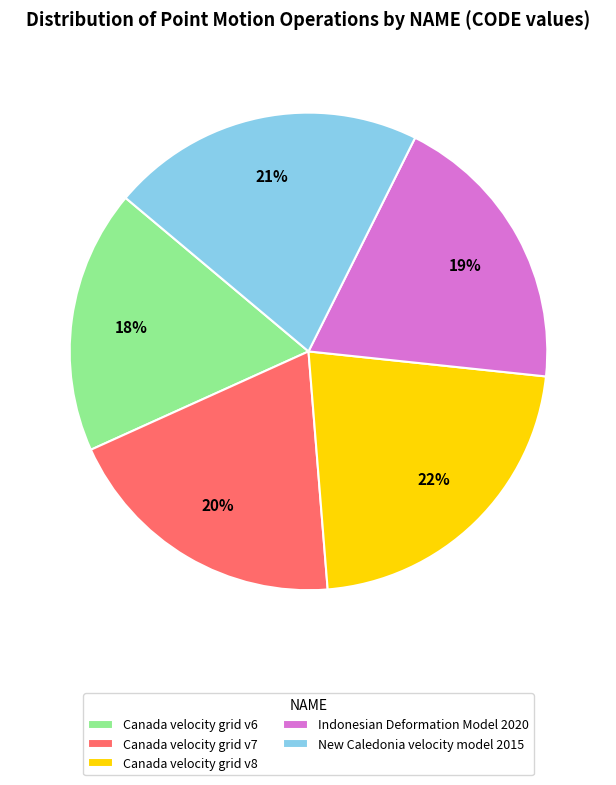

Is the sum of Canada velocity grid v6 and New Caledonia velocity model 2015 greater than half?

No